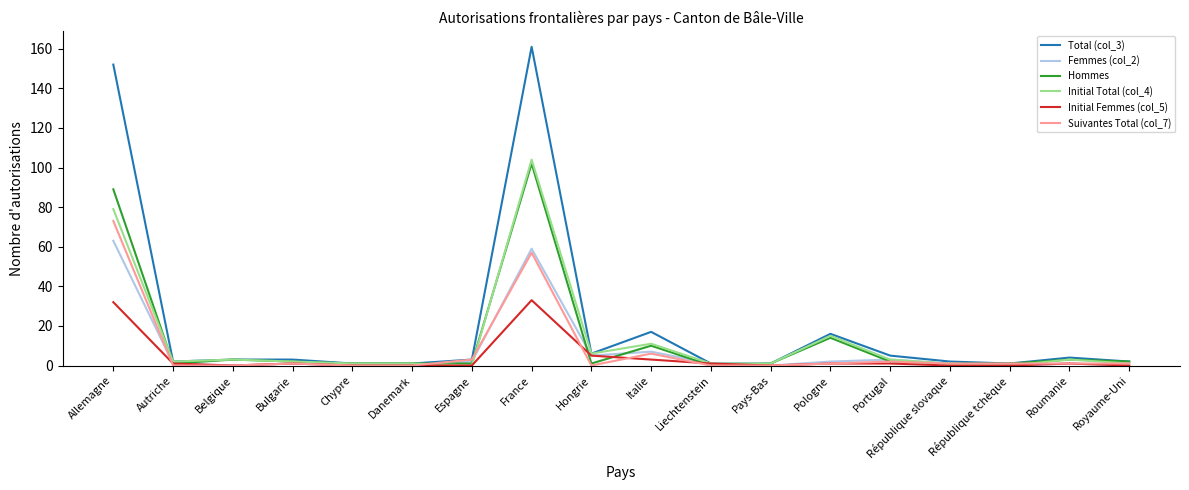

Which category has the highest value in the Femmes (col_2) series?

Allemagne